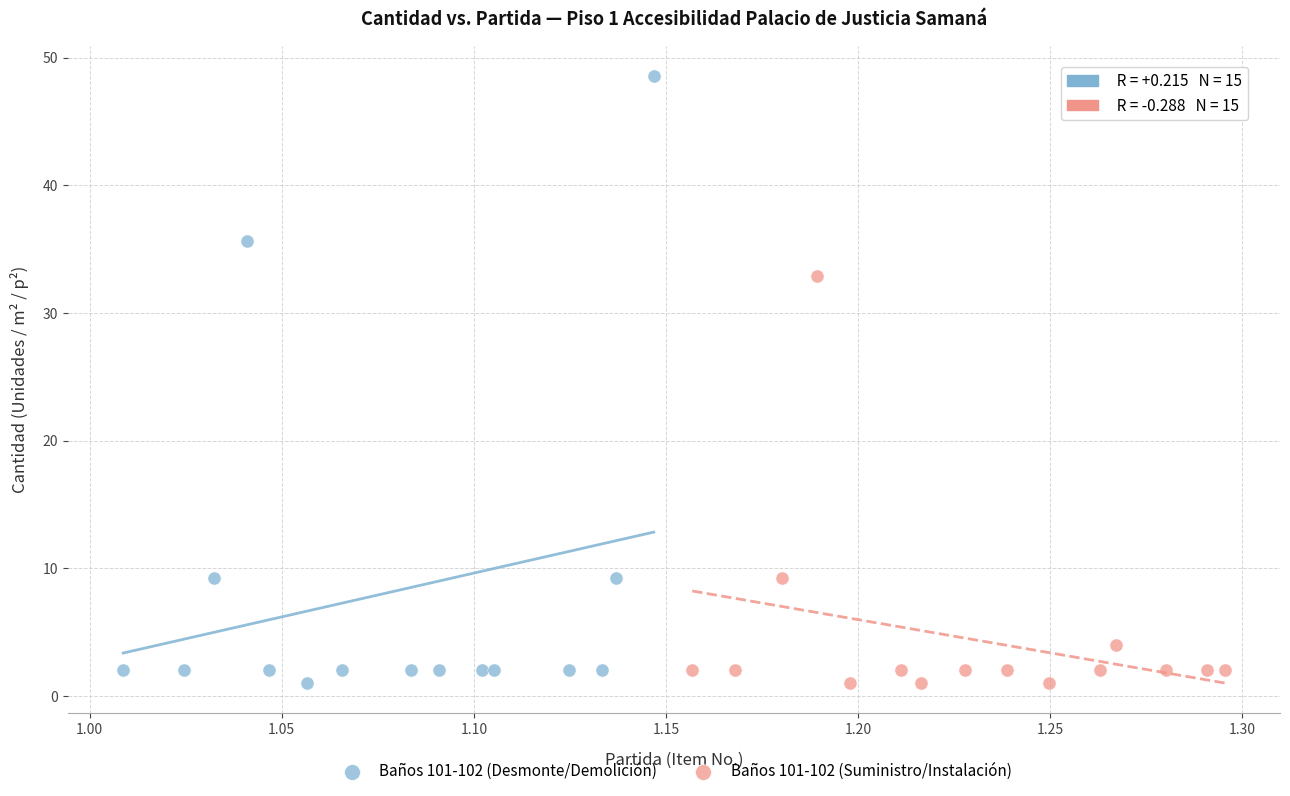

Which series contains the highest Y value?

Baños 101-102 (Desmonte/Demolición)